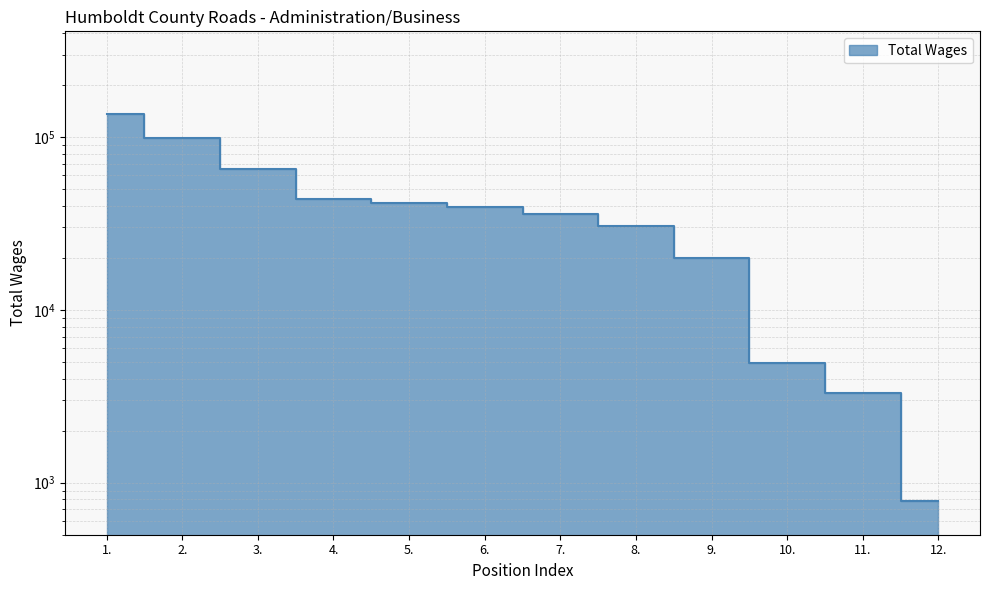

True or false: the data shows 35677 at 7..

True